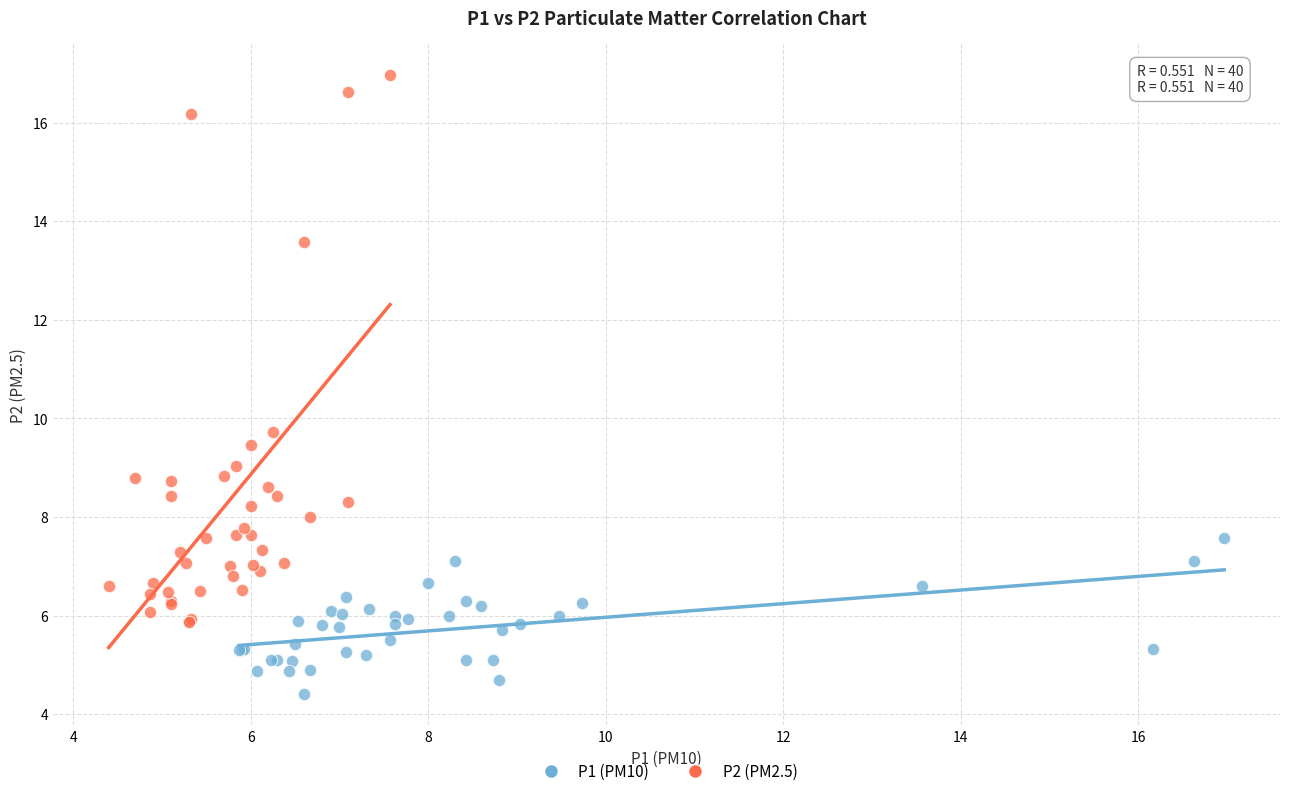

Which series contains the highest Y value?

P2 (PM2.5)